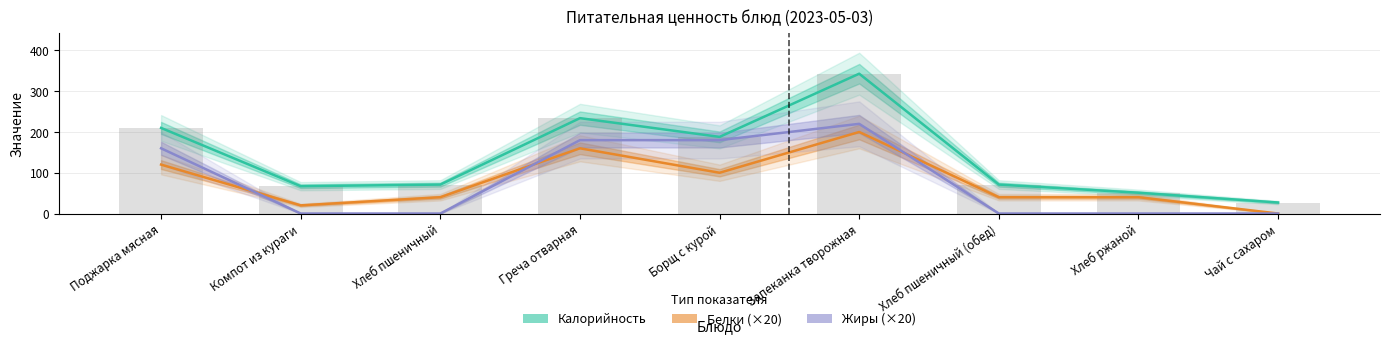

How many positive values does the Жиры (×20) series have?

4